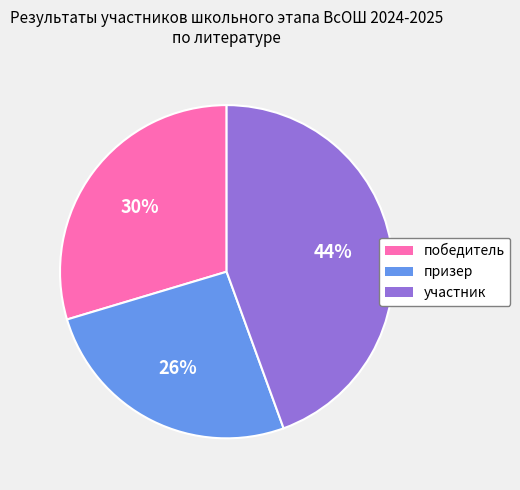

Does any single category account for the majority?

No